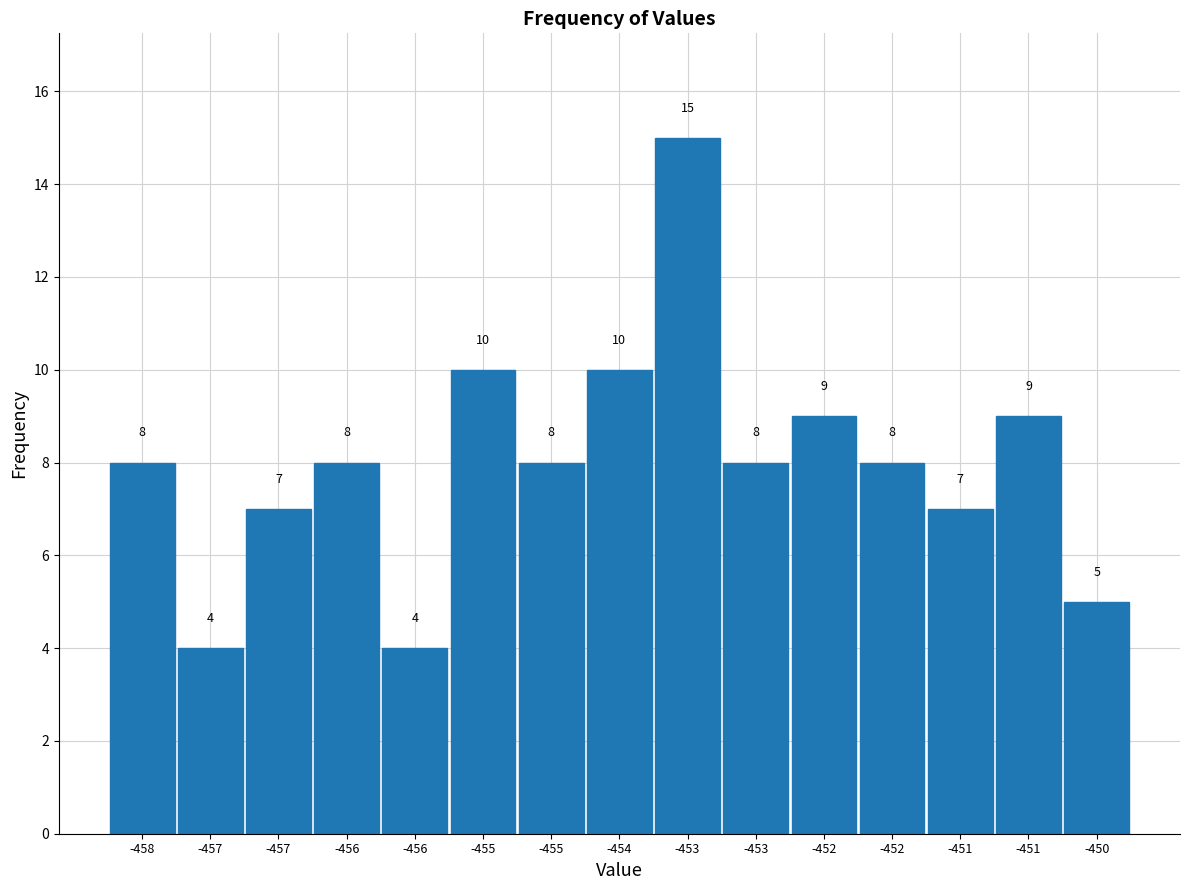

How many bars are there in total?

15